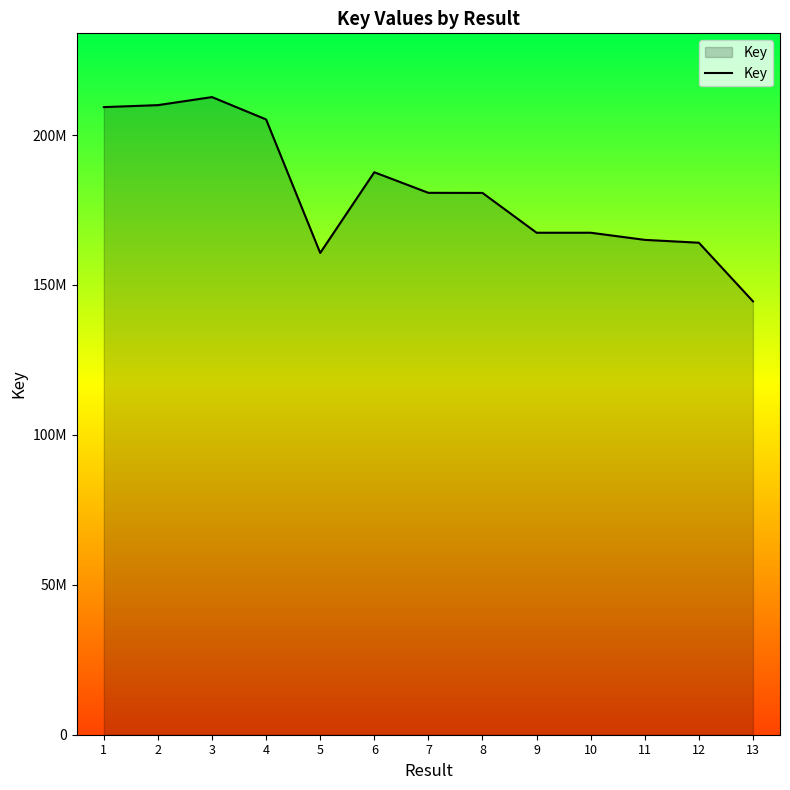

Does the chart have visible grid lines?

No